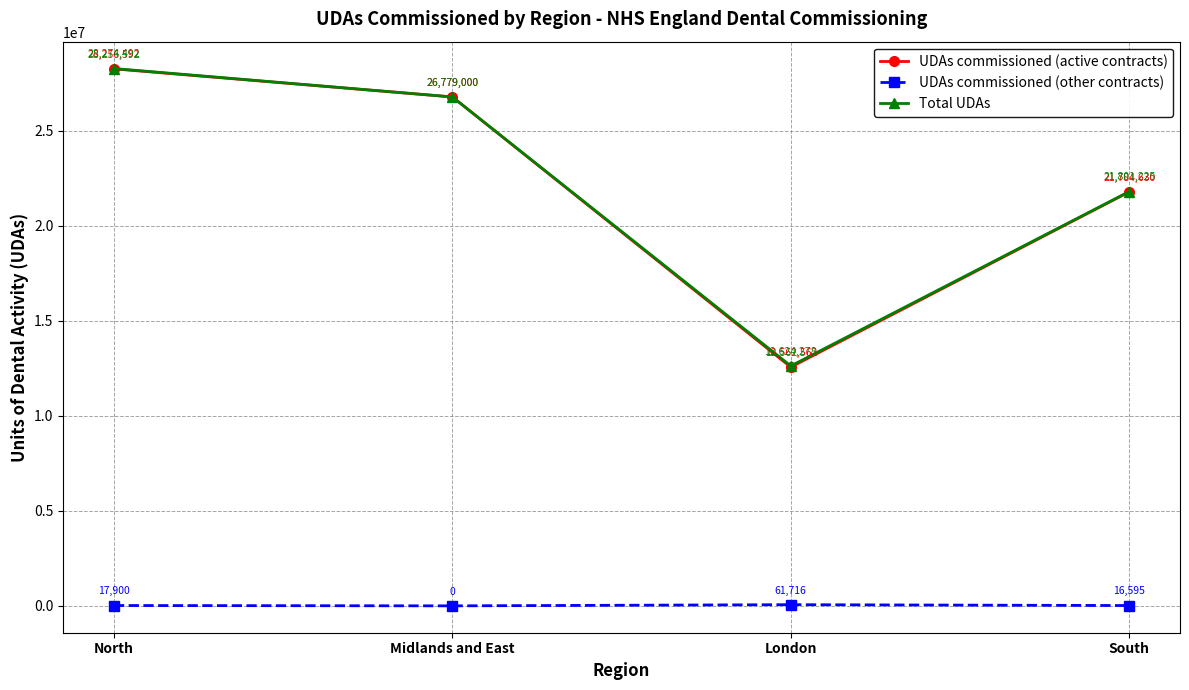

What are all the series names shown in the legend?

UDAs commissioned (active contracts), UDAs commissioned (other contracts), Total UDAs